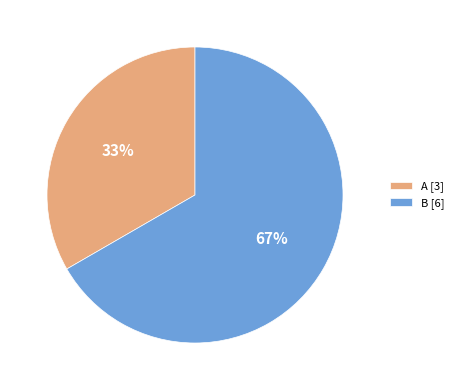

To the nearest percent, what is the combined percentage of B [6] and A [3]?

100%